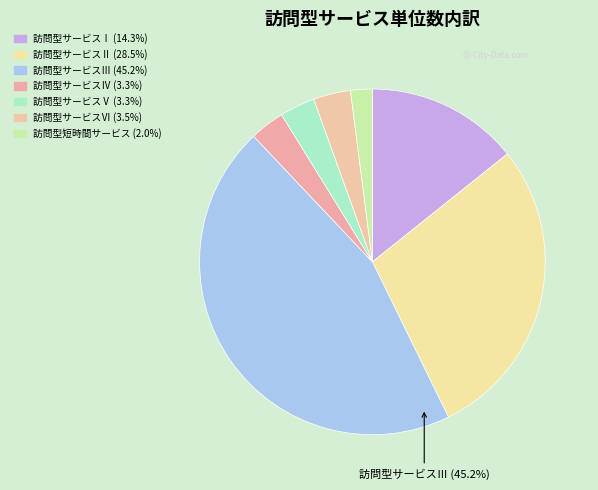

How many slices are in this pie chart?

7